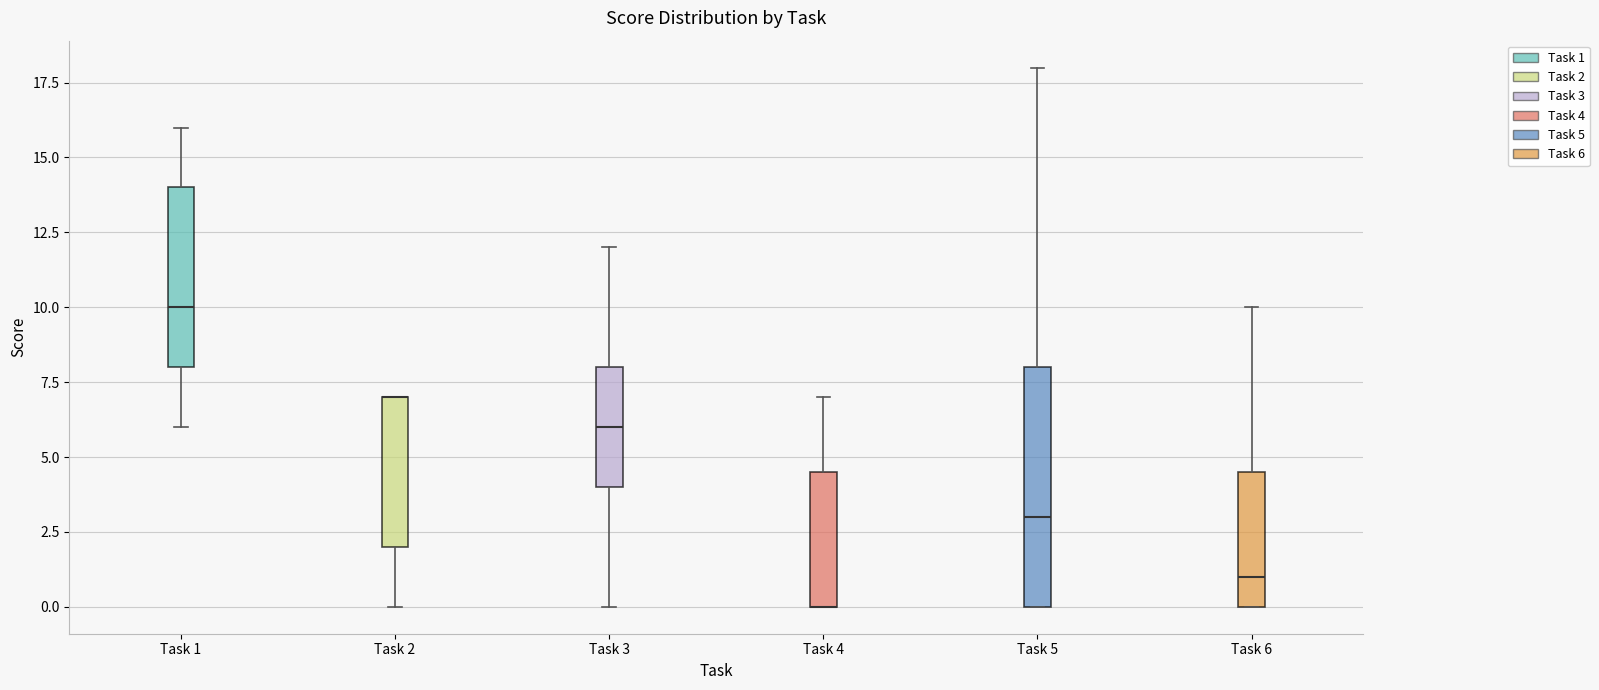

Reading left to right, transcribe this box plot: for each box, give where its median line is, the range the box spans, and where its two whiskers end, as read against the y-axis. The values are not printed on the chart, so give them approximately, as read against the axis.

Task 1: median 10.0, box 8.0 to 14.0, whiskers 6.0 to 16.0
Task 2: median 7.0 (drawn on the box's upper edge), box 2.0 to 7.0, whiskers 0.0 to 7.0
Task 3: median 6.0, box 4.0 to 8.0, whiskers 0.0 to 12.0
Task 4: median 0.0 (drawn on the box's lower edge), box 0.0 to 4.5, whiskers 0.0 to 7.0
Task 5: median 3.0, box 0.0 to 8.0, whiskers 0.0 to 18.0
Task 6: median 1.0, box 0.0 to 4.5, whiskers 0.0 to 10.0